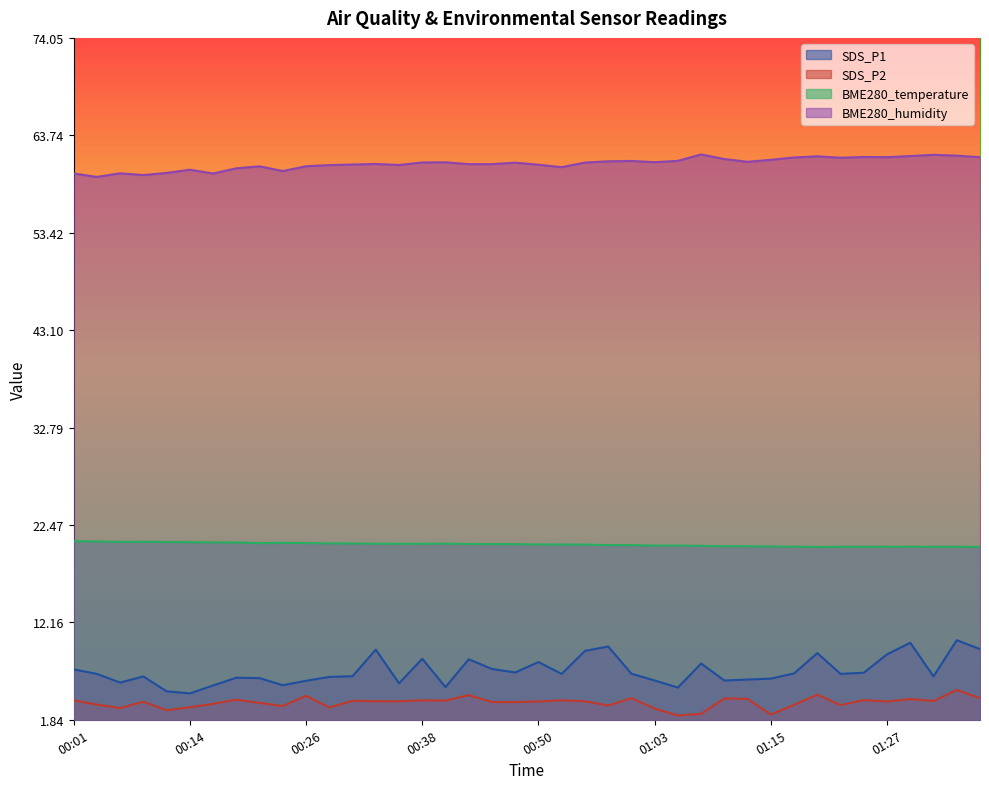

The BME280_humidity series shows 61.5 at 01:30. True or false?

True